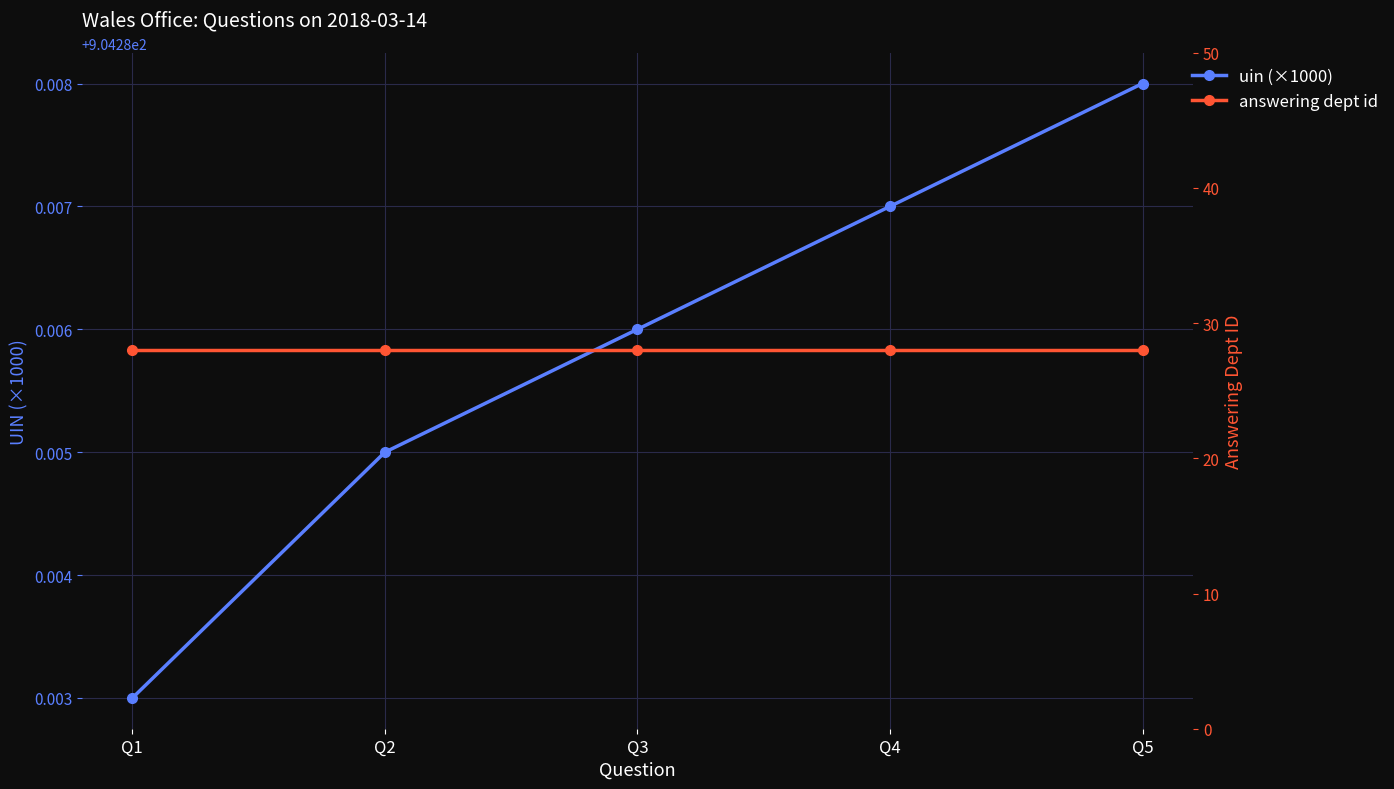

True or false: uin (×1000) and answering dept id cross at least once.

False